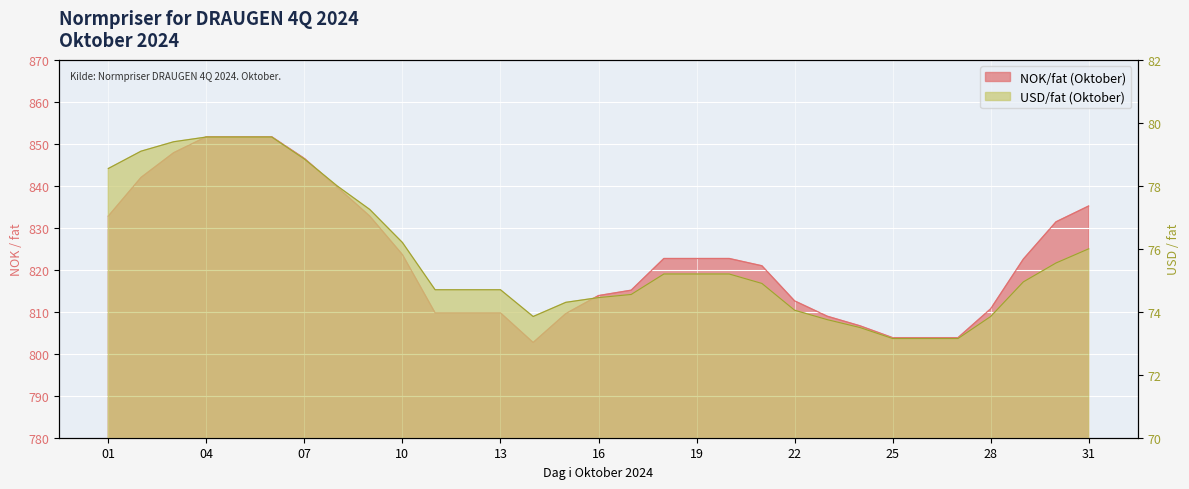

What is the difference between the USD/fat (Oktober) values at 10 and 29?

1.2